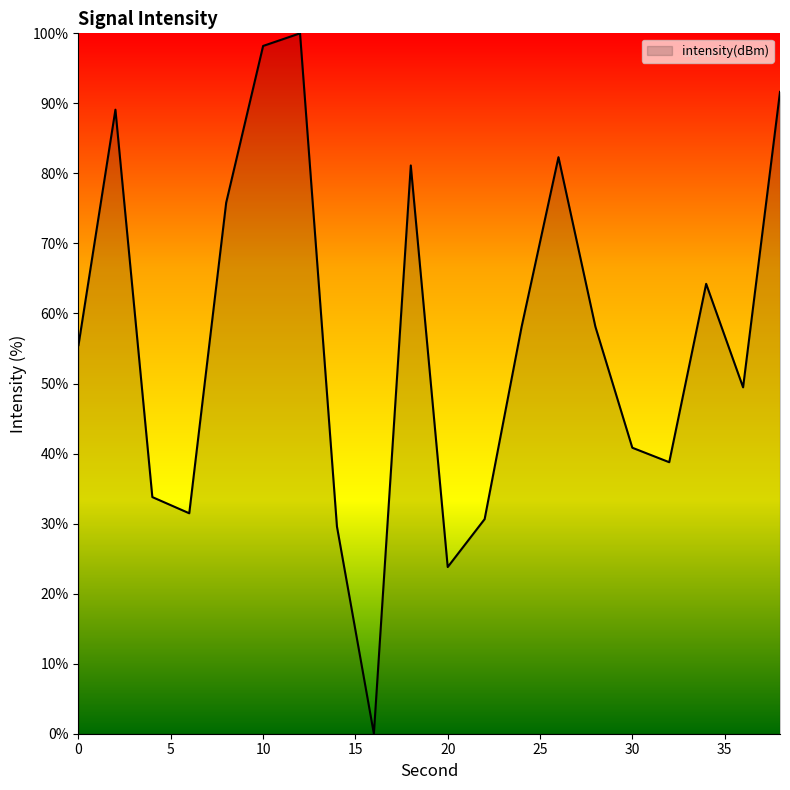

What is the difference between the maximum and minimum values?

100.0